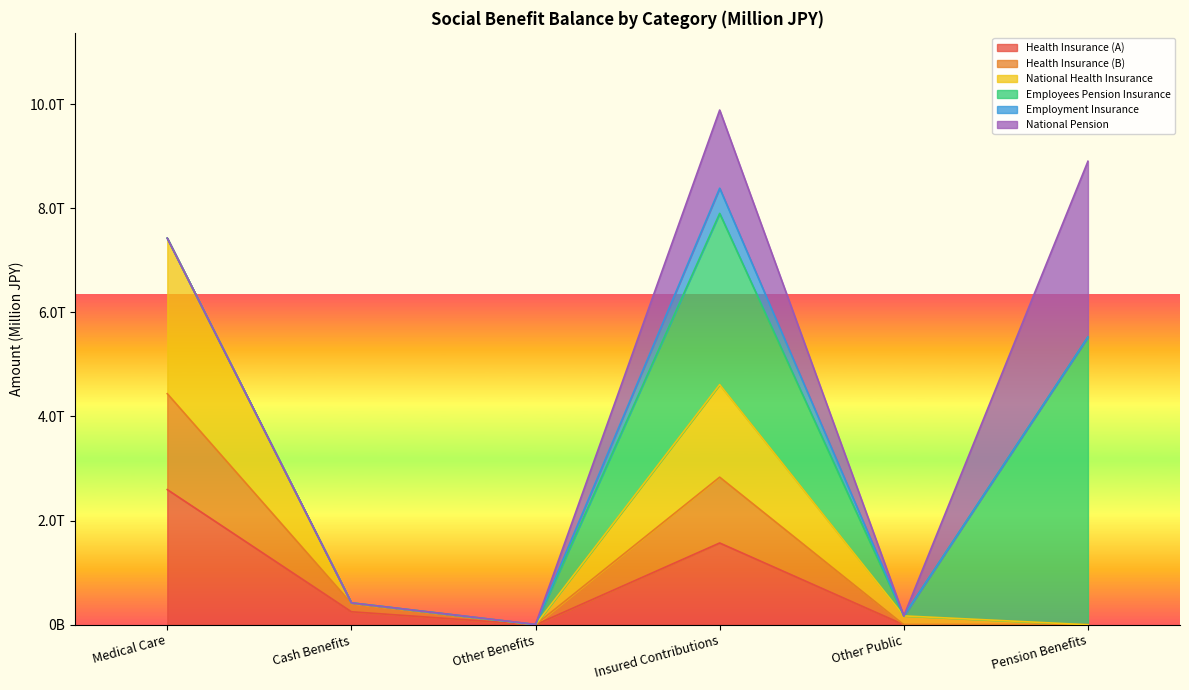

The Health Insurance (A) series shows -1644968.5 at Other Public. True or false?

False